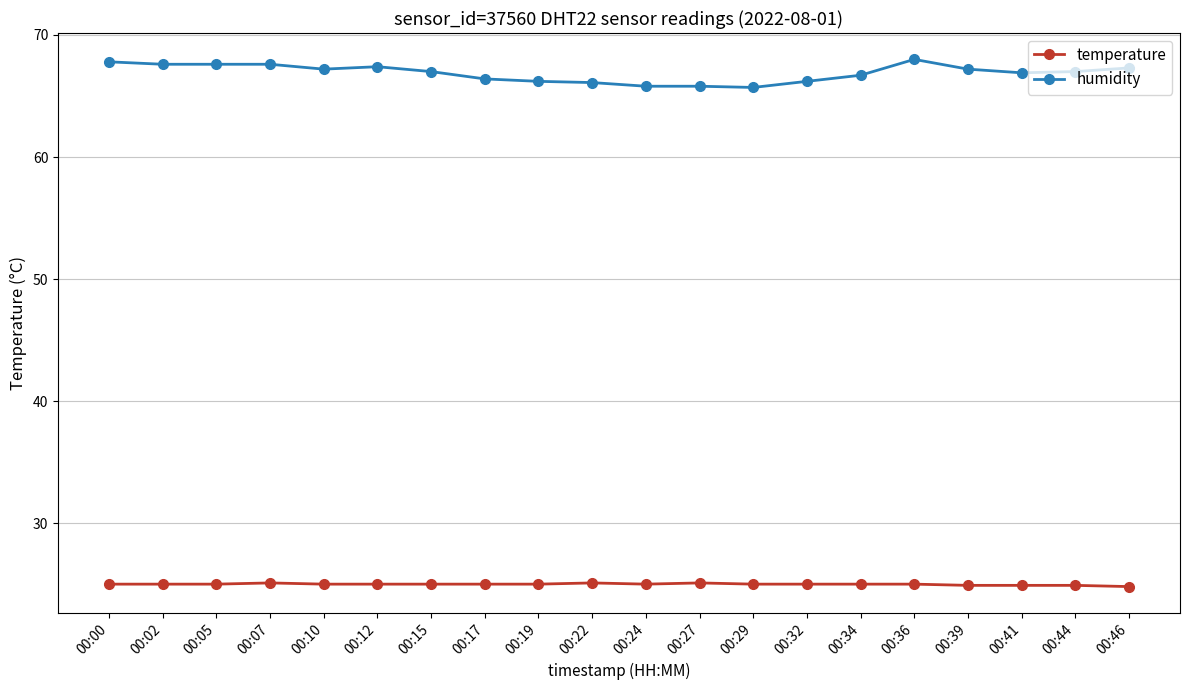

Which series has the largest range (max minus min)?

humidity